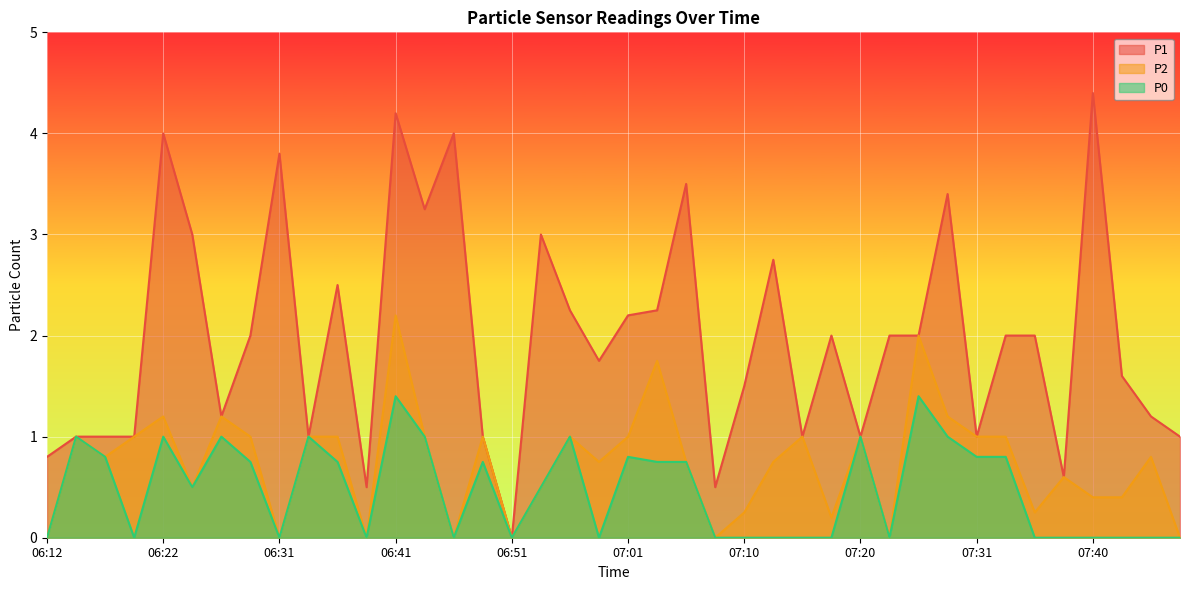

Where is P2 nearest to the value 1?

06:14